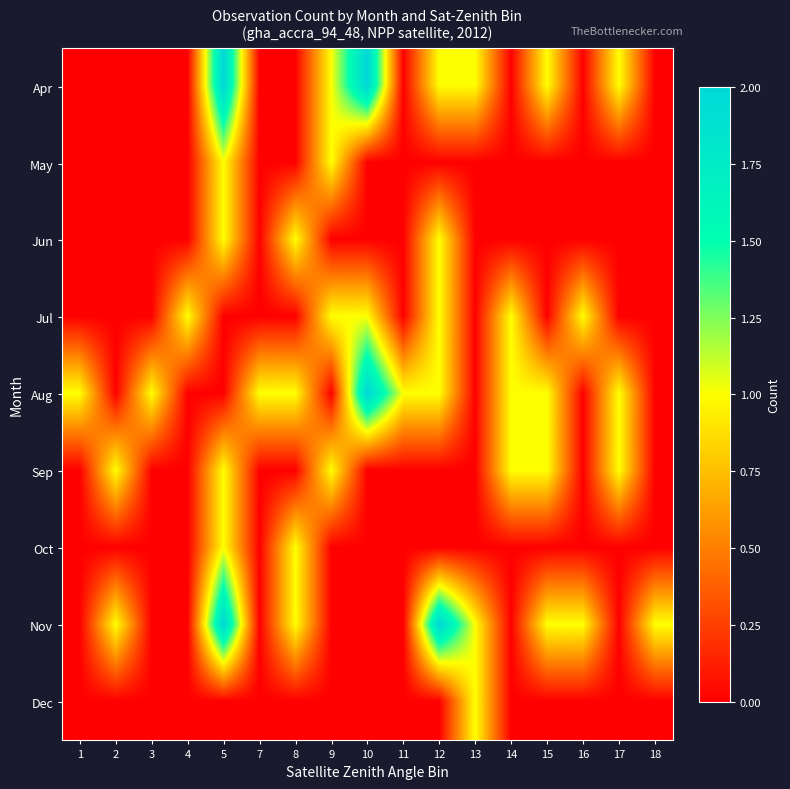

Reading right to left, what are all the values shown in this chart?

Apr: 18=0	17=1	16=0	15=1	14=0	13=1	12=1	11=0	10=2	9=1	8=0	7=0	5=2	4=0	3=0	2=0	1=0
May: 18=0	17=0	16=0	15=0	14=0	13=0	12=0	11=0	10=0	9=1	8=0	7=0	5=1	4=0	3=0	2=0	1=0
Jun: 18=0	17=0	16=0	15=0	14=0	13=0	12=1	11=0	10=0	9=0	8=1	7=0	5=1	4=0	3=0	2=0	1=0
Jul: 18=0	17=0	16=1	15=0	14=1	13=0	12=1	11=0	10=1	9=1	8=0	7=0	5=0	4=1	3=0	2=0	1=0
Aug: 18=0	17=1	16=0	15=1	14=1	13=0	12=1	11=1	10=2	9=0	8=1	7=1	5=0	4=0	3=1	2=0	1=1
Sep: 18=0	17=1	16=0	15=1	14=1	13=0	12=0	11=0	10=0	9=1	8=0	7=0	5=1	4=0	3=0	2=1	1=0
Oct: 18=0	17=0	16=0	15=0	14=0	13=0	12=0	11=0	10=0	9=0	8=1	7=0	5=1	4=0	3=0	2=0	1=0
Nov: 18=1	17=0	16=1	15=1	14=0	13=1	12=2	11=0	10=0	9=0	8=1	7=0	5=2	4=0	3=0	2=1	1=0
Dec: 18=0	17=0	16=0	15=0	14=0	13=1	12=0	11=0	10=0	9=0	8=0	7=0	5=0	4=0	3=0	2=0	1=0